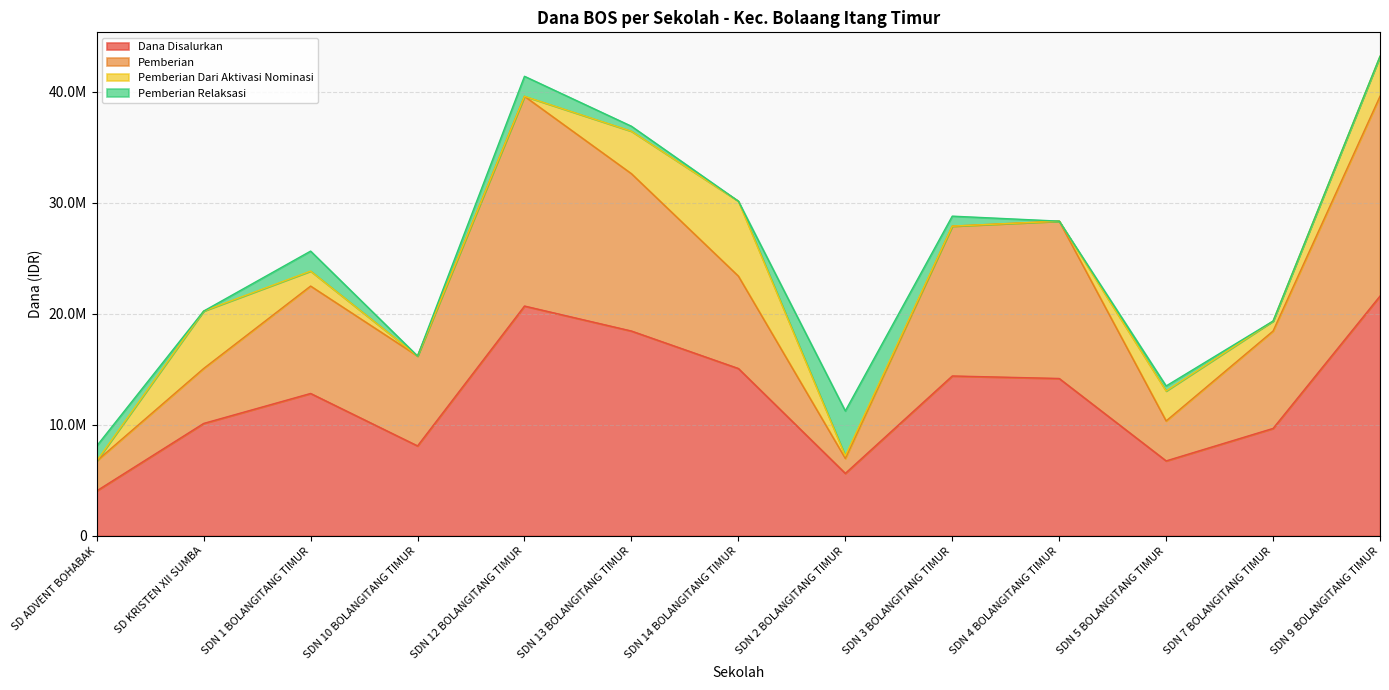

Between SDN 5 BOLANGITANG TIMUR and SDN 10 BOLANGITANG TIMUR, which is larger?

SDN 10 BOLANGITANG TIMUR